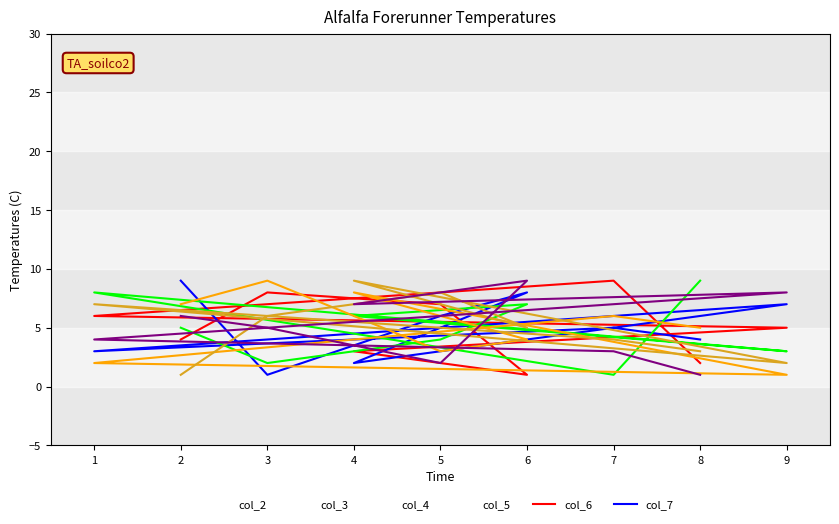

Is the value of col_6 at 7 greater than the value of col_4 at 3?

Yes